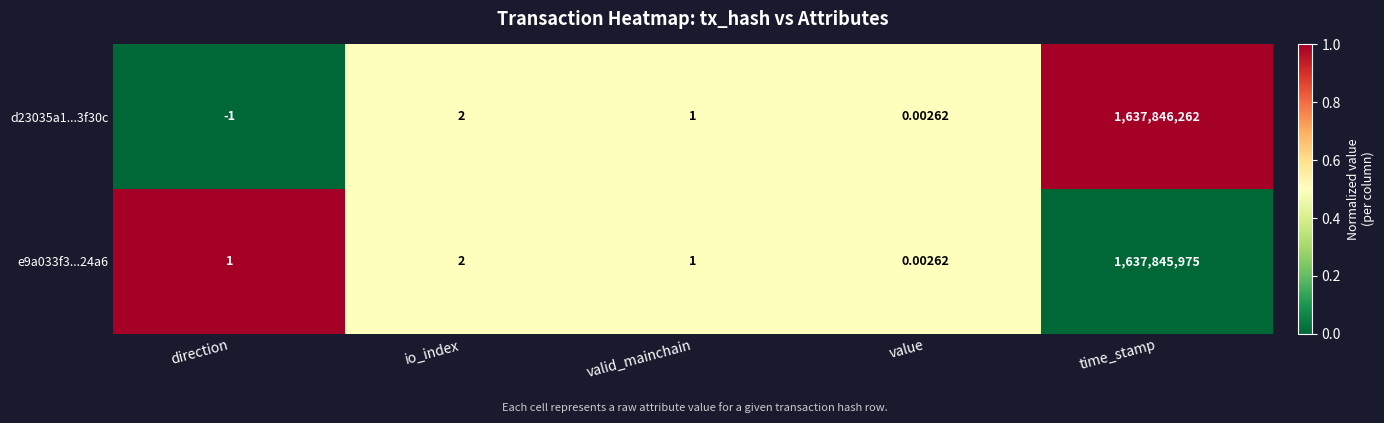

List the series in order of their peak value, highest first.

d23035a1...3f30c, e9a033f3...24a6